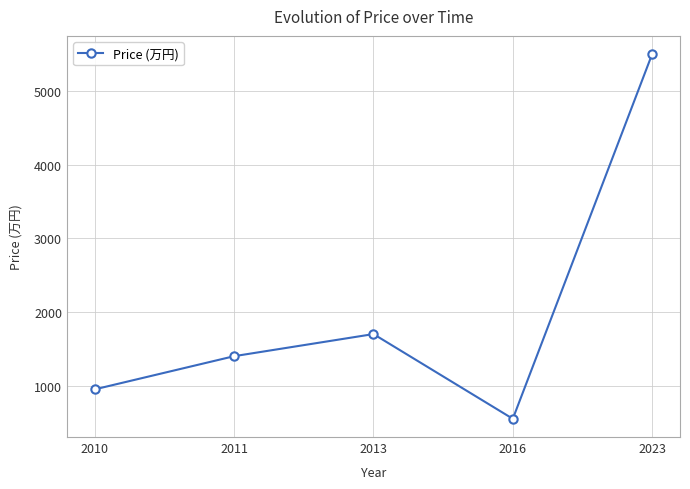

What is the change in value from 2011 to 2023?

+4100